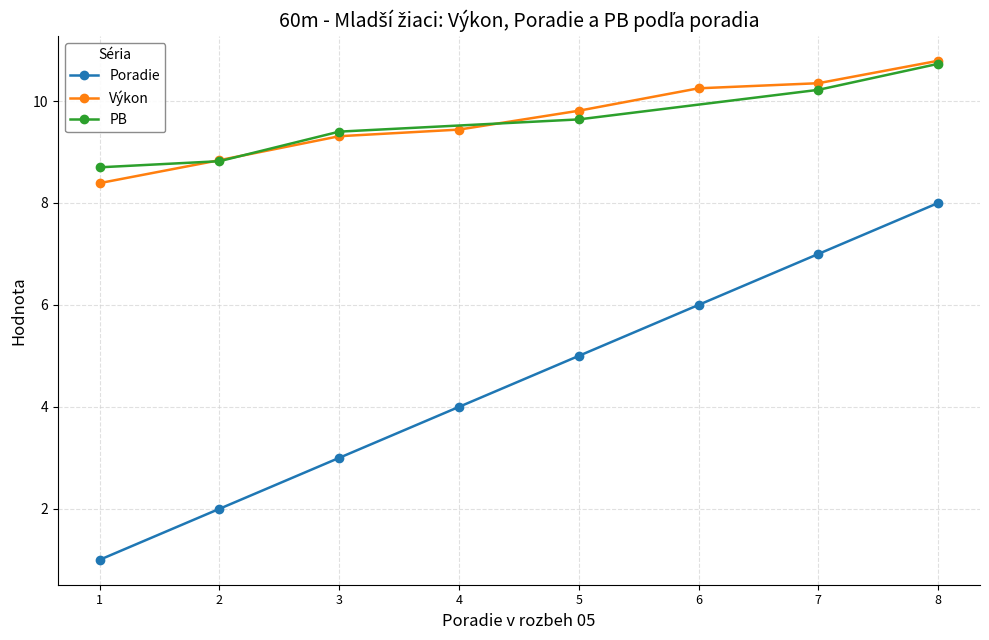

True or false: there are more than 2 points higher than both neighbors.

False